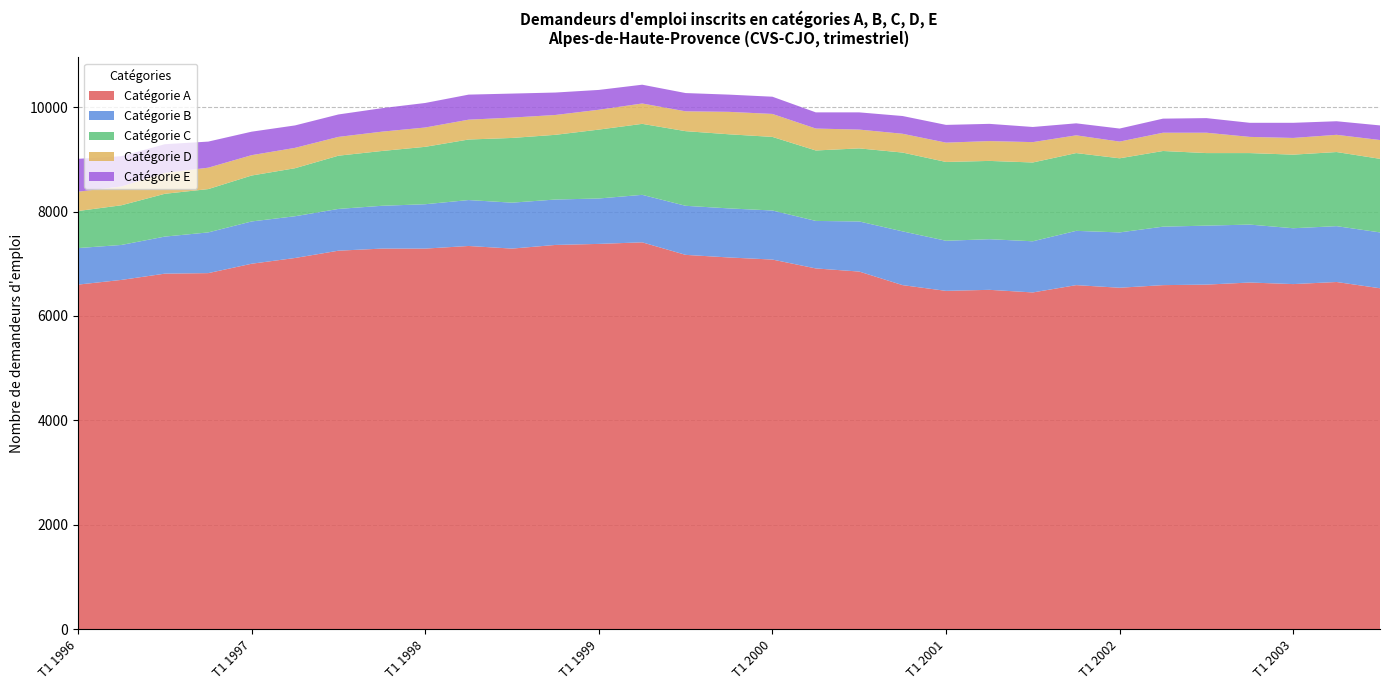

Reading left to right, list all the values displayed in this chart.

Catégorie A: T1 1996=6600	T2 1996=6690	T3 1996=6810	T4 1996=6820	T1 1997=7000	T2 1997=7110	T3 1997=7250	T4 1997=7290	T1 1998=7290	T2 1998=7340	T3 1998=7290	T4 1998=7360	T1 1999=7380	T2 1999=7410	T3 1999=7170	T4 1999=7120	T1 2000=7080	T2 2000=6910	T3 2000=6850	T4 2000=6590	T1 2001=6480	T2 2001=6500	T3 2001=6450	T4 2001=6590	T1 2002=6540	T2 2002=6590	T3 2002=6600	T4 2002=6640	T1 2003=6610	T2 2003=6650	T3 2003=6530
Catégorie B: T1 1996=700	T2 1996=670	T3 1996=710	T4 1996=780	T1 1997=810	T2 1997=800	T3 1997=800	T4 1997=820	T1 1998=850	T2 1998=880	T3 1998=880	T4 1998=870	T1 1999=870	T2 1999=910	T3 1999=940	T4 1999=940	T1 2000=940	T2 2000=910	T3 2000=960	T4 2000=1030	T1 2001=960	T2 2001=970	T3 2001=980	T4 2001=1040	T1 2002=1060	T2 2002=1120	T3 2002=1130	T4 2002=1110	T1 2003=1070	T2 2003=1070	T3 2003=1070
Catégorie C: T1 1996=710	T2 1996=760	T3 1996=820	T4 1996=830	T1 1997=880	T2 1997=920	T3 1997=1020	T4 1997=1050	T1 1998=1100	T2 1998=1160	T3 1998=1240	T4 1998=1240	T1 1999=1320	T2 1999=1360	T3 1999=1430	T4 1999=1420	T1 2000=1410	T2 2000=1350	T3 2000=1400	T4 2000=1510	T1 2001=1510	T2 2001=1500	T3 2001=1510	T4 2001=1490	T1 2002=1420	T2 2002=1450	T3 2002=1390	T4 2002=1370	T1 2003=1410	T2 2003=1420	T3 2003=1410
Catégorie D: T1 1996=370	T2 1996=360	T3 1996=400	T4 1996=410	T1 1997=390	T2 1997=390	T3 1997=360	T4 1997=370	T1 1998=370	T2 1998=380	T3 1998=390	T4 1998=380	T1 1999=380	T2 1999=390	T3 1999=380	T4 1999=430	T1 2000=440	T2 2000=420	T3 2000=360	T4 2000=360	T1 2001=370	T2 2001=380	T3 2001=390	T4 2001=340	T1 2002=320	T2 2002=350	T3 2002=390	T4 2002=310	T1 2003=320	T2 2003=330	T3 2003=360
Catégorie E: T1 1996=630	T2 1996=580	T3 1996=550	T4 1996=500	T1 1997=450	T2 1997=430	T3 1997=430	T4 1997=450	T1 1998=470	T2 1998=480	T3 1998=460	T4 1998=430	T1 1999=380	T2 1999=360	T3 1999=350	T4 1999=330	T1 2000=330	T2 2000=310	T3 2000=330	T4 2000=340	T1 2001=340	T2 2001=330	T3 2001=290	T4 2001=230	T1 2002=250	T2 2002=270	T3 2002=280	T4 2002=270	T1 2003=290	T2 2003=260	T3 2003=280